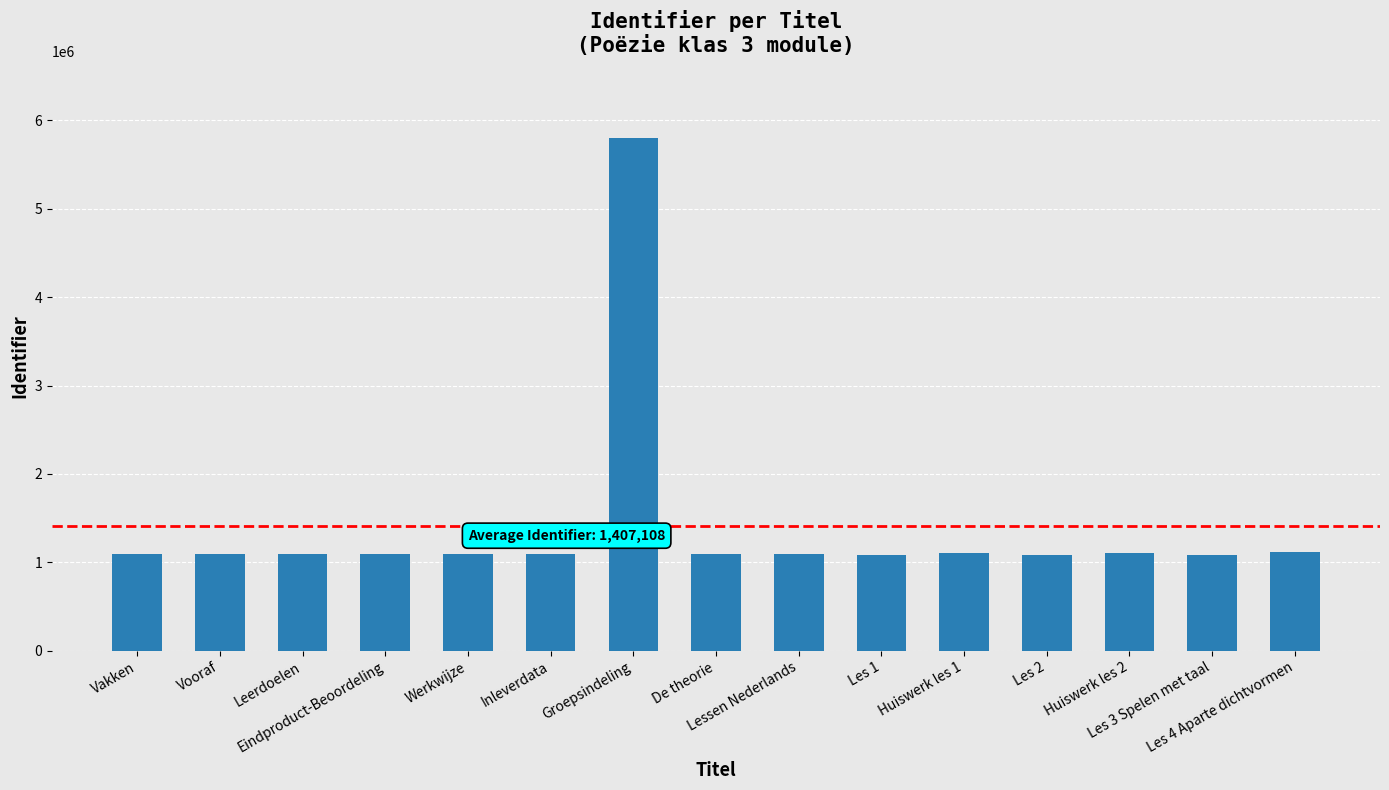

What is the label of the 6th bar from the right?

Les 1